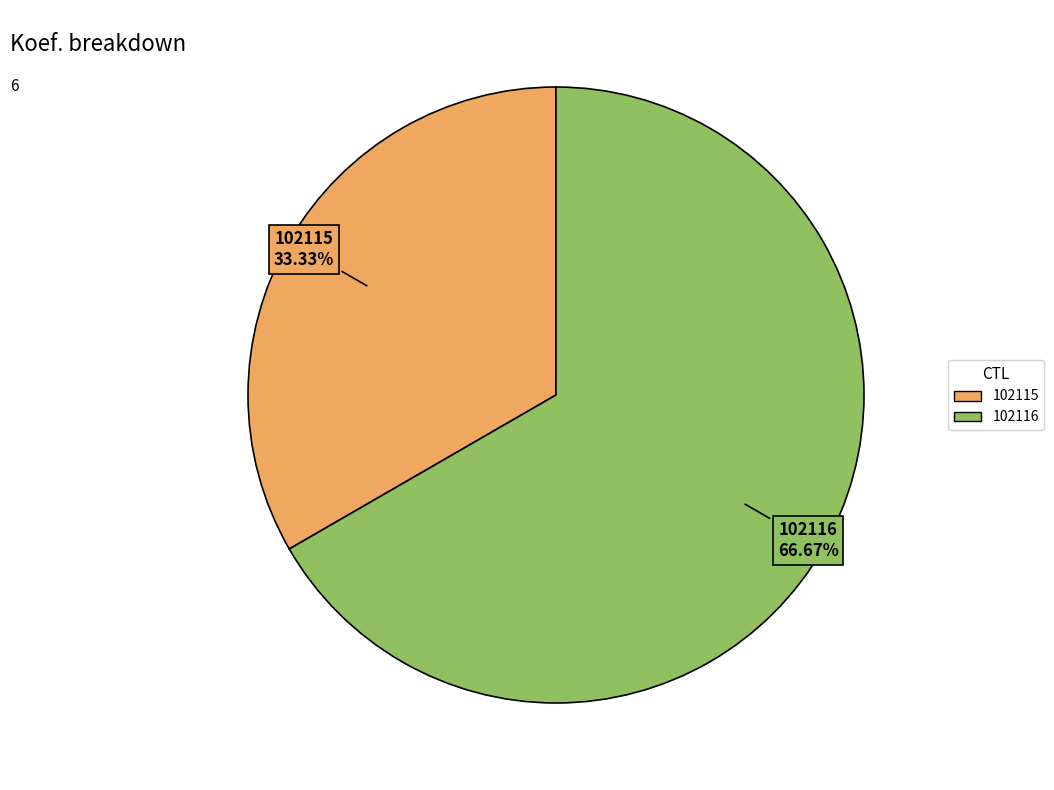

What portion of the pie excludes 102116?

33.3%